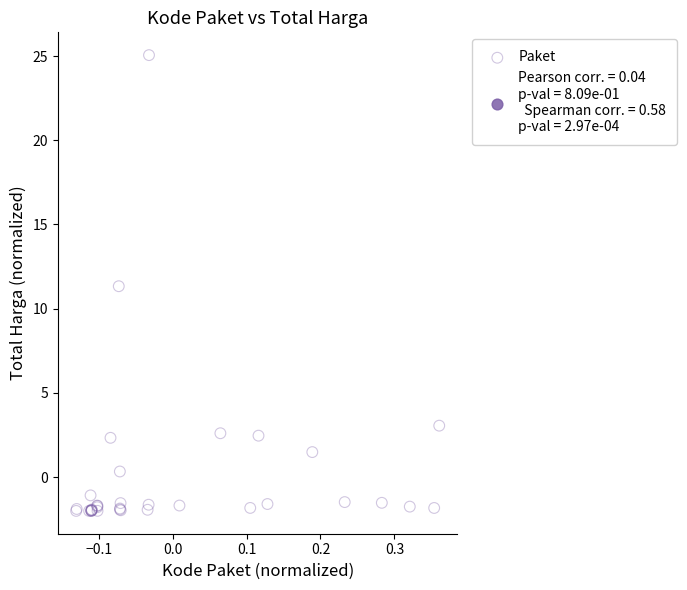

What Y value in the scatter plot is closest to 11?

11.3